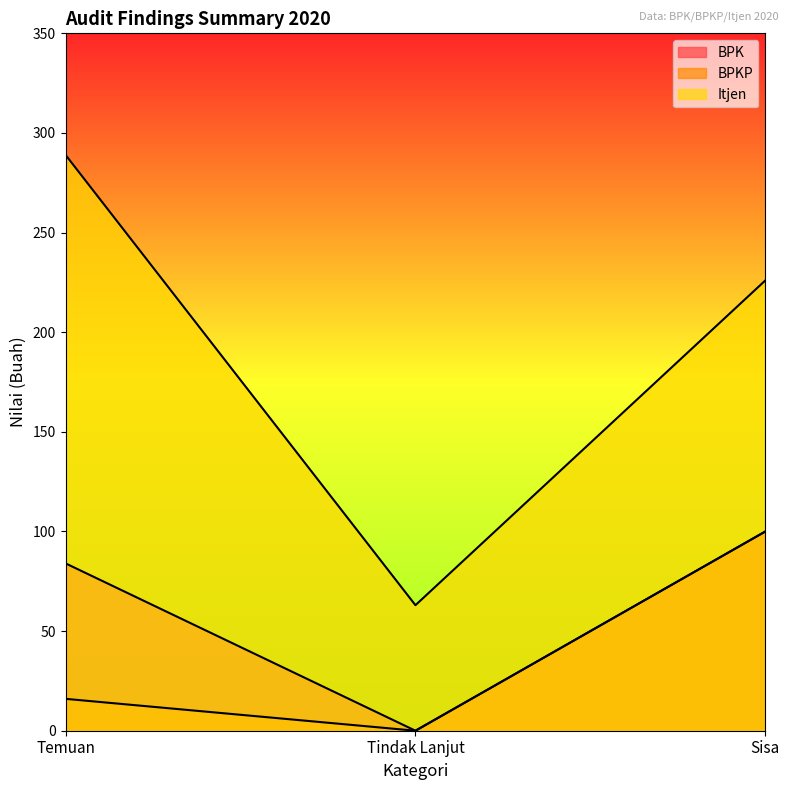

True or false: Itjen has a value of 144 at Sisa.

False